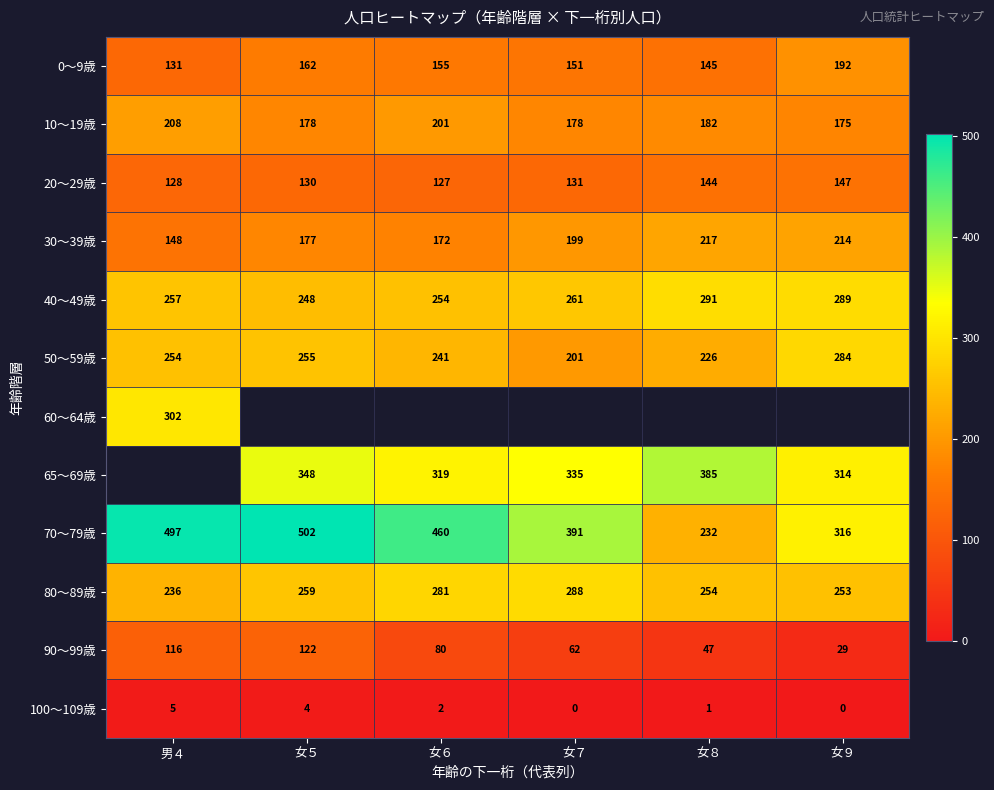

List the labels in order of 90～99歳 value, largest first.

女５, 男４, 女６, 女７, 女８, 女９